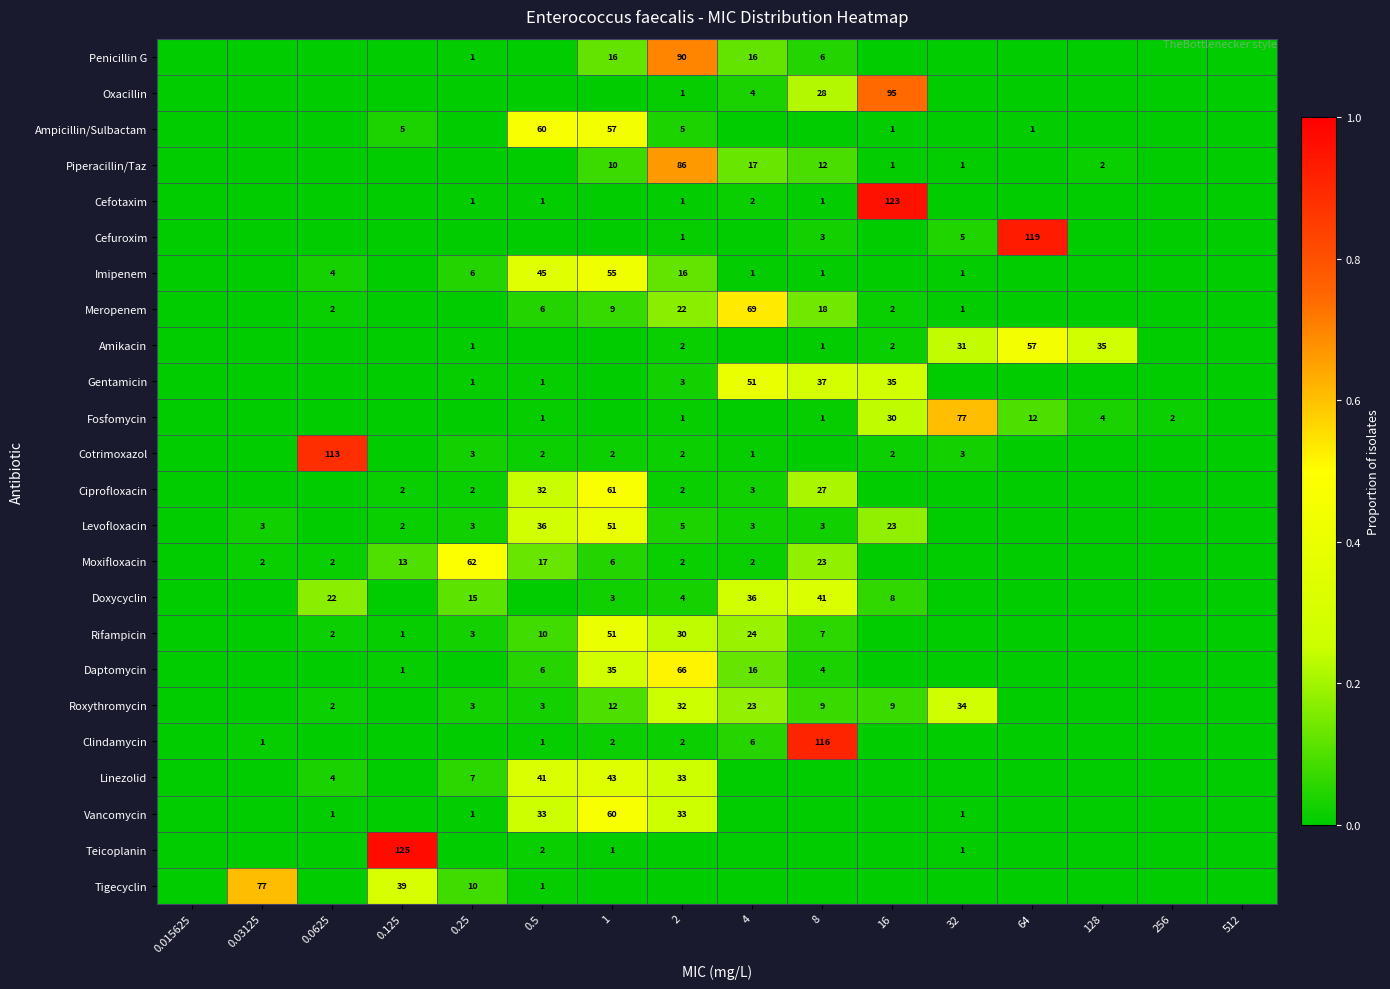

Is it true that Levofloxacin equals 2 at 8?

False